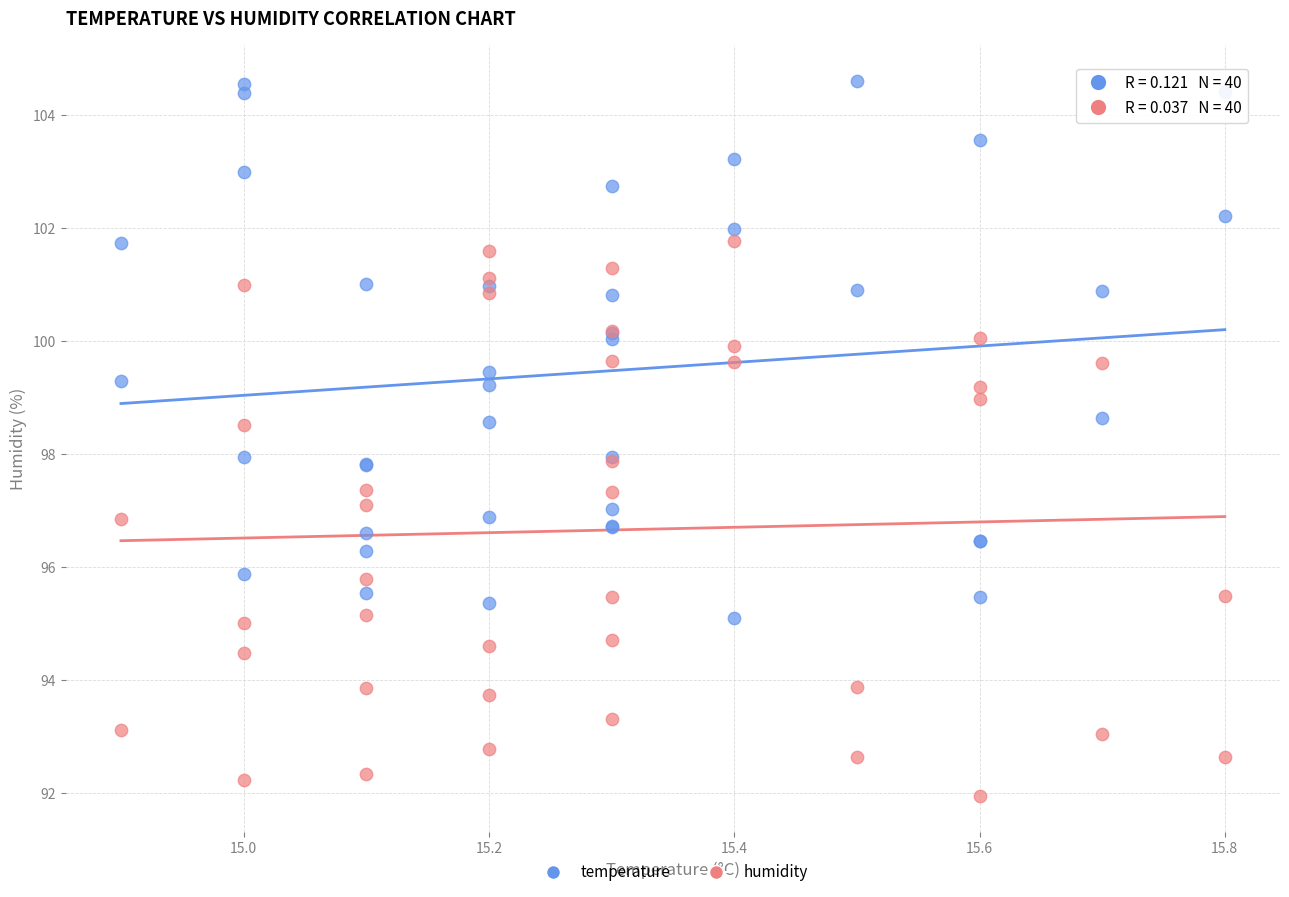

Which series contains the lowest Y value?

humidity